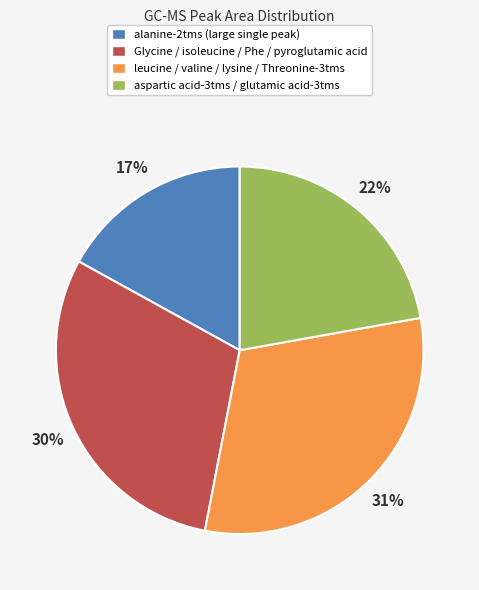

Approximately how many times larger is the value at leucine / valine / lysine / Threonine-3tms compared to aspartic acid-3tms / glutamic acid-3tms?

1.4